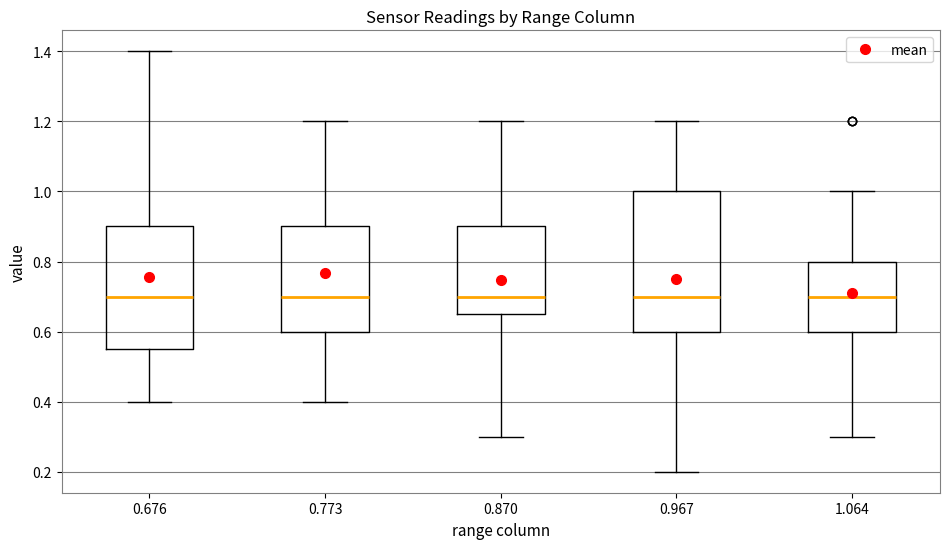

Comparing the boxes themselves (not the whiskers), which one is the tallest?

0.967